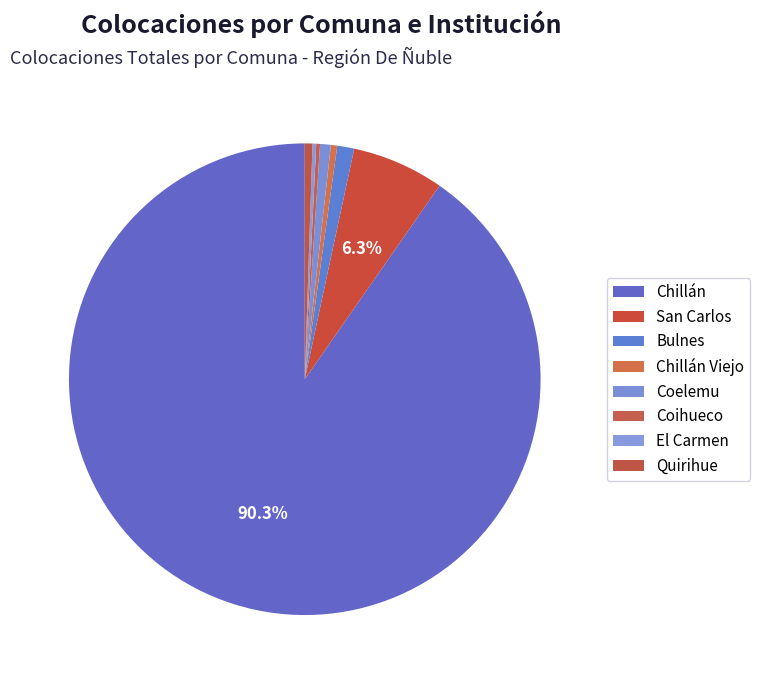

What is the change in value from Bulnes to Chillán Viejo?

-8619.6